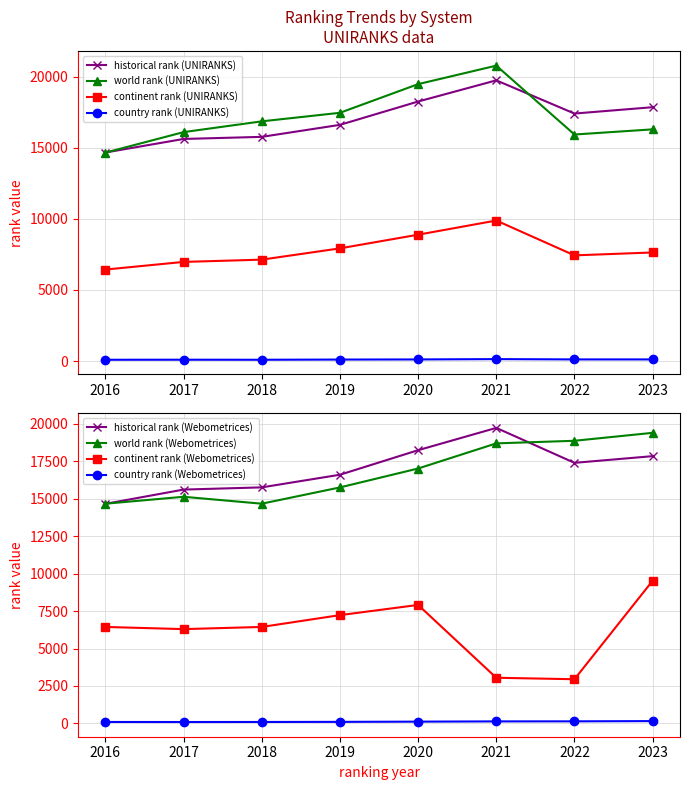

True or false: world rank and continent rank cross at least once.

False